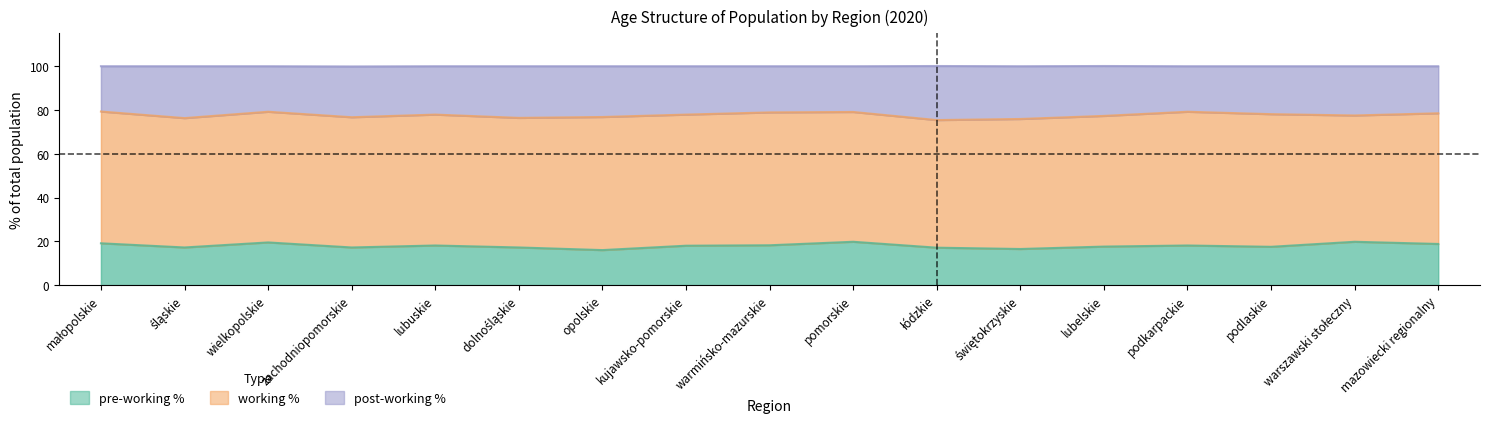

True or false: pre-working % has more than 0 interior local peaks.

True